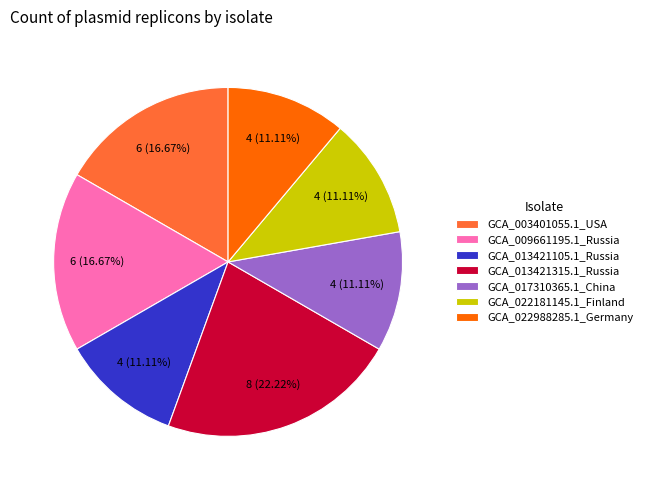

To the nearest percent, what is the average slice percentage?

14%